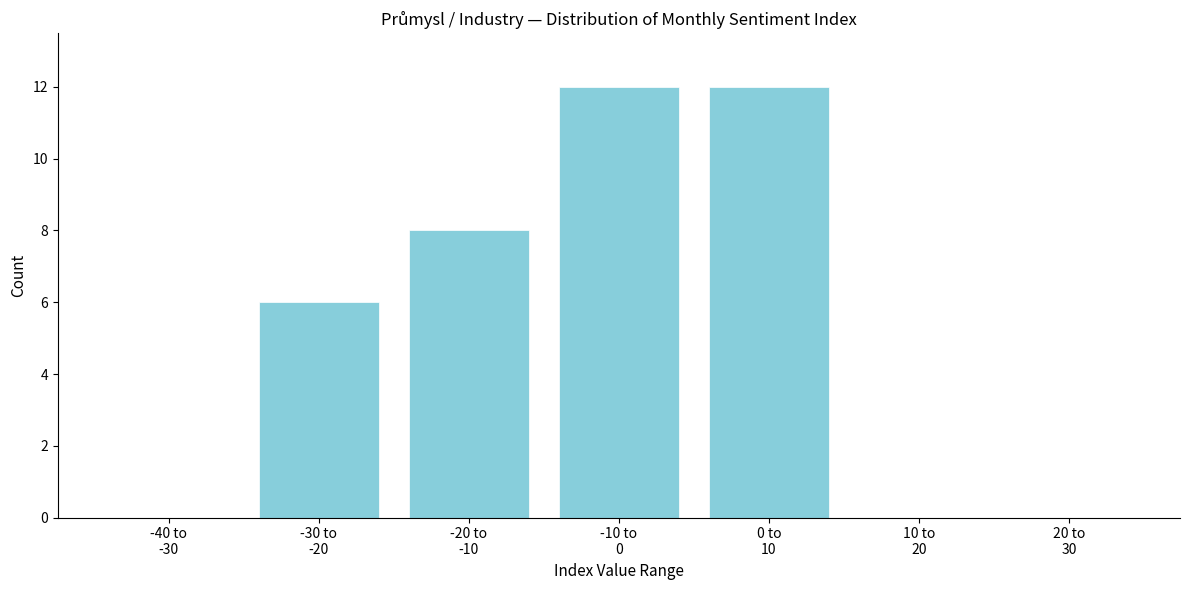

What is the maximum value shown in the chart?

12